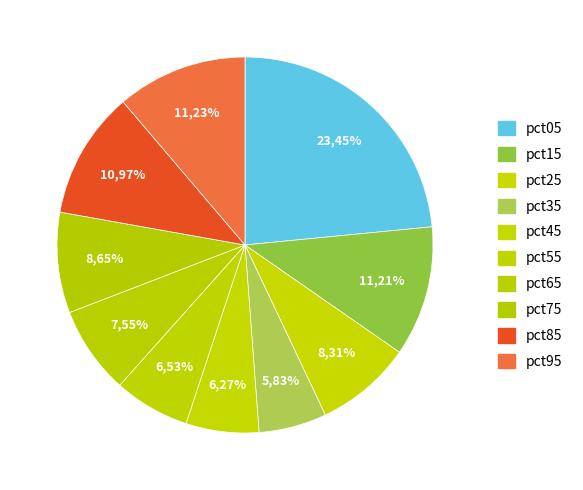

How many segments does this pie chart have?

10